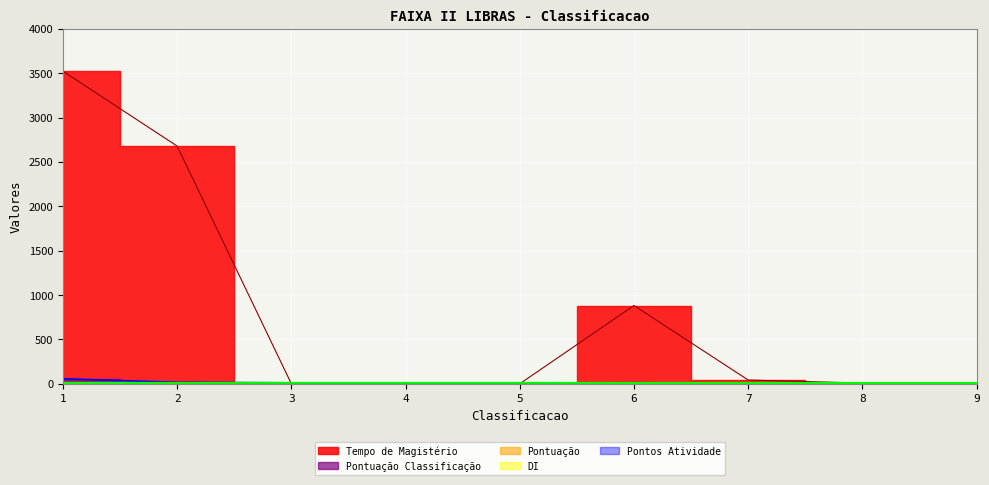

How many lines are shown in the chart?

3